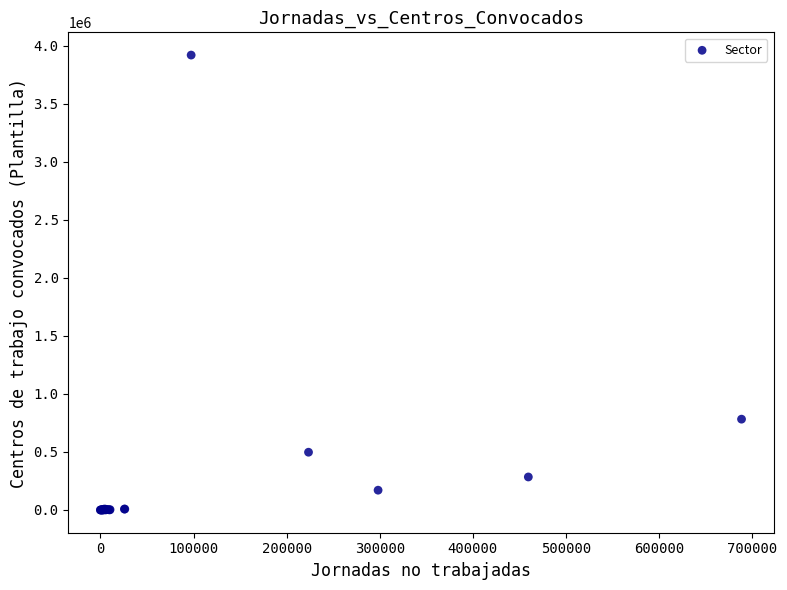

What Y value in the scatter plot is closest to 1959566?

782474